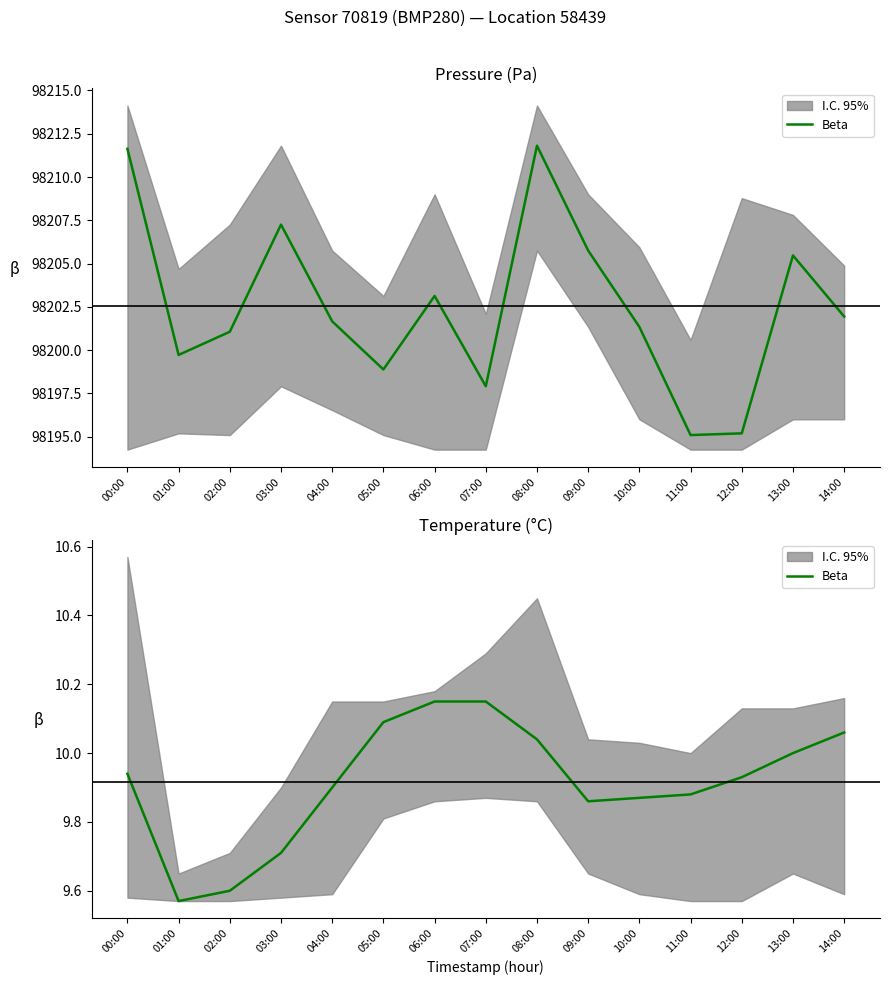

The value at 09:00 is 9.9. True or false?

True